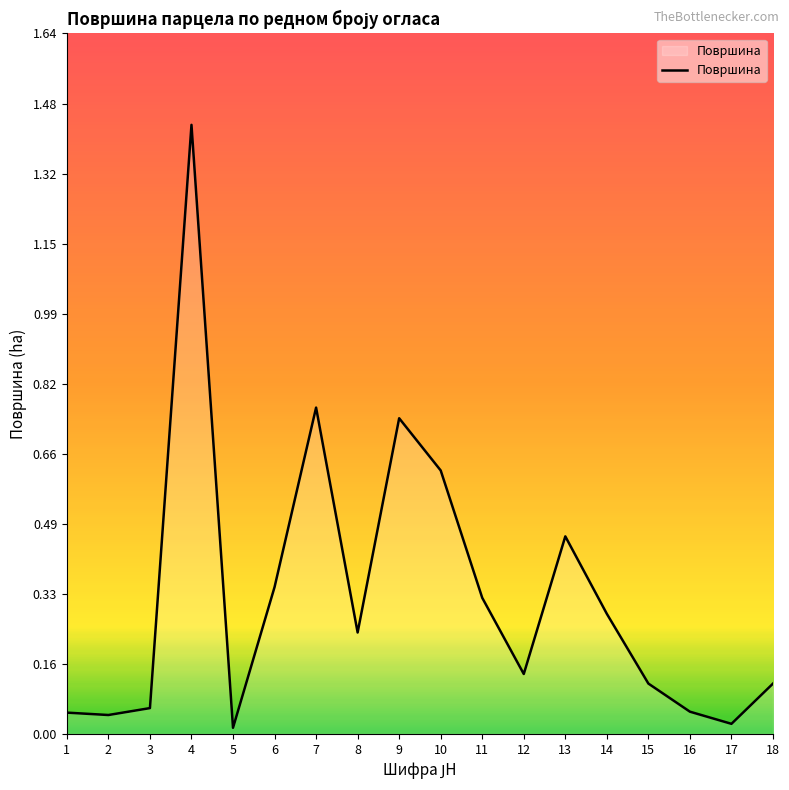

Which has a higher value, 12 or 18?

12